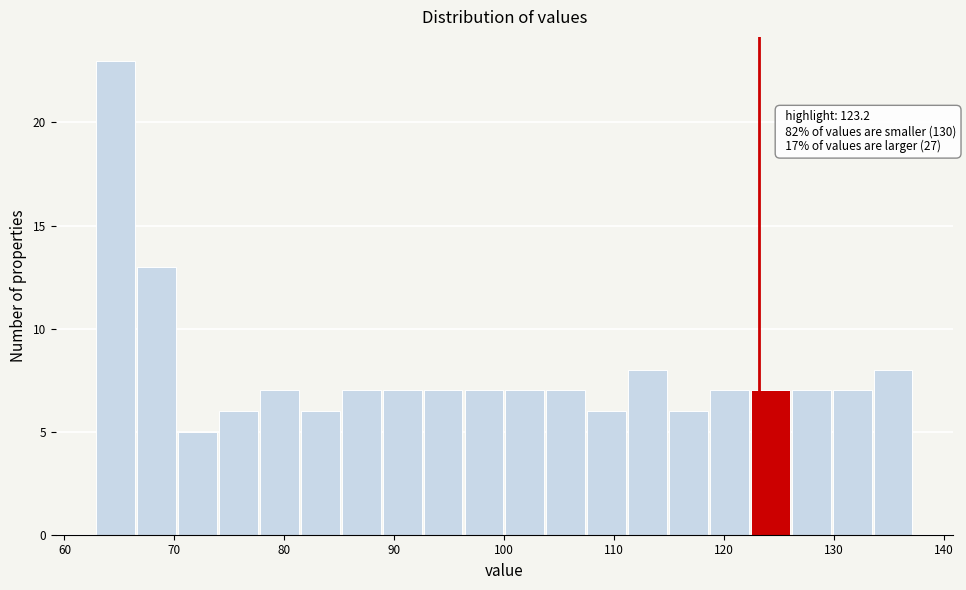

Around what value on the x-axis is the tallest bar? Give the approximate position of its centre, as read against the axis.

65